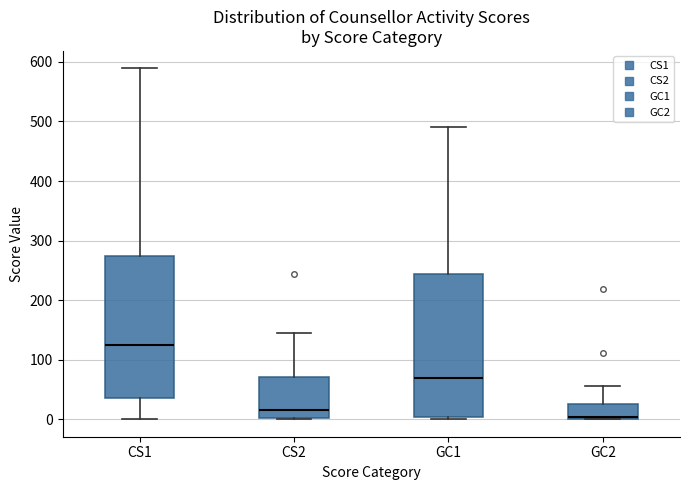

Reading left to right, transcribe this box plot: for each box, give where its median line is, the range the box spans, and where its two whiskers end, as read against the y-axis. The values are not printed on the chart, so give them approximately, as read against the axis.

CS1: median 120, box 40 to 270, whiskers 0 to 590
CS2: median 20, box 0 to 70, whiskers 0 to 140
GC1: median 70, box 0 to 240, whiskers 0 (just below the box's lower edge) to 490
GC2: median 0 (drawn on the box's lower edge), box 0 to 30, whiskers 0 to 60